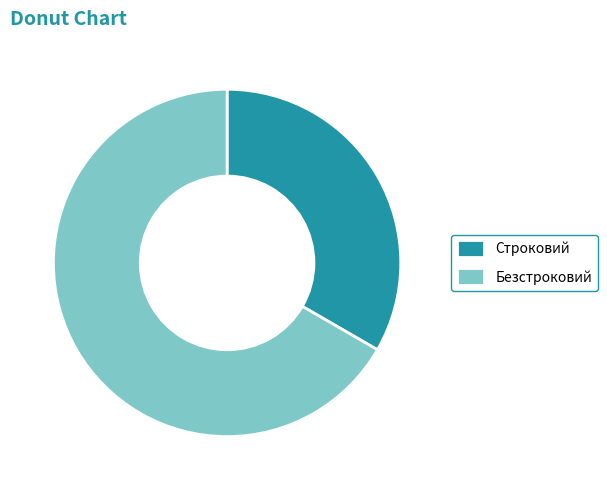

What is the largest slice in the pie chart?

Безстроковий